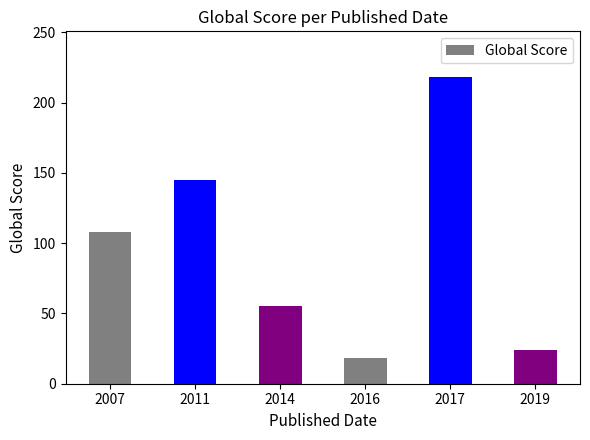

List the labels in order of value, largest first.

2017, 2011, 2007, 2014, 2019, 2016